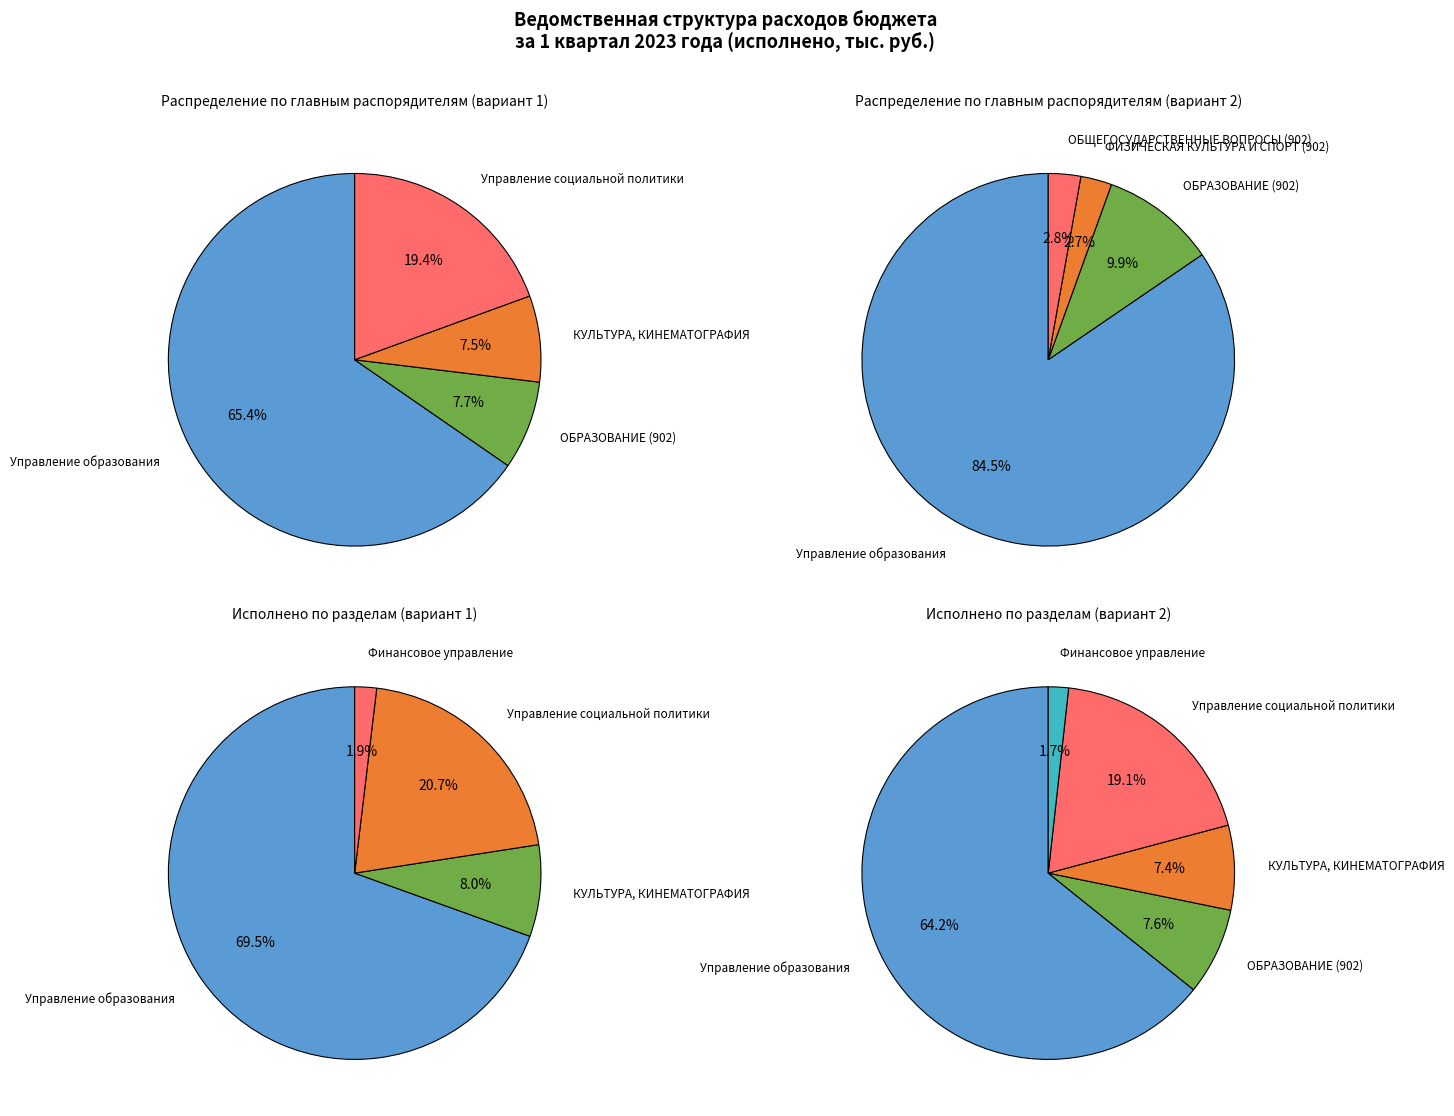

Which has a higher value, ОБЩЕГОСУДАРСТВЕННЫЕ ВОПРОСЫ (902) or Управление социальной политики?

Управление социальной политики